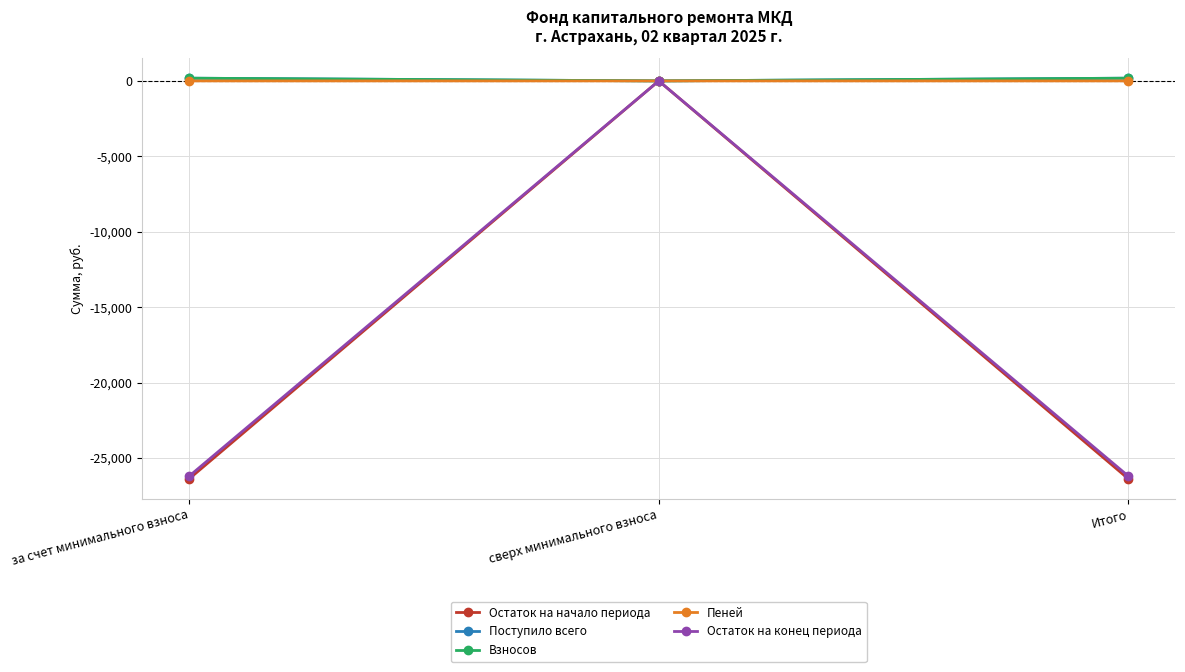

What is the label of the 2nd point from the right?

сверх минимального взноса